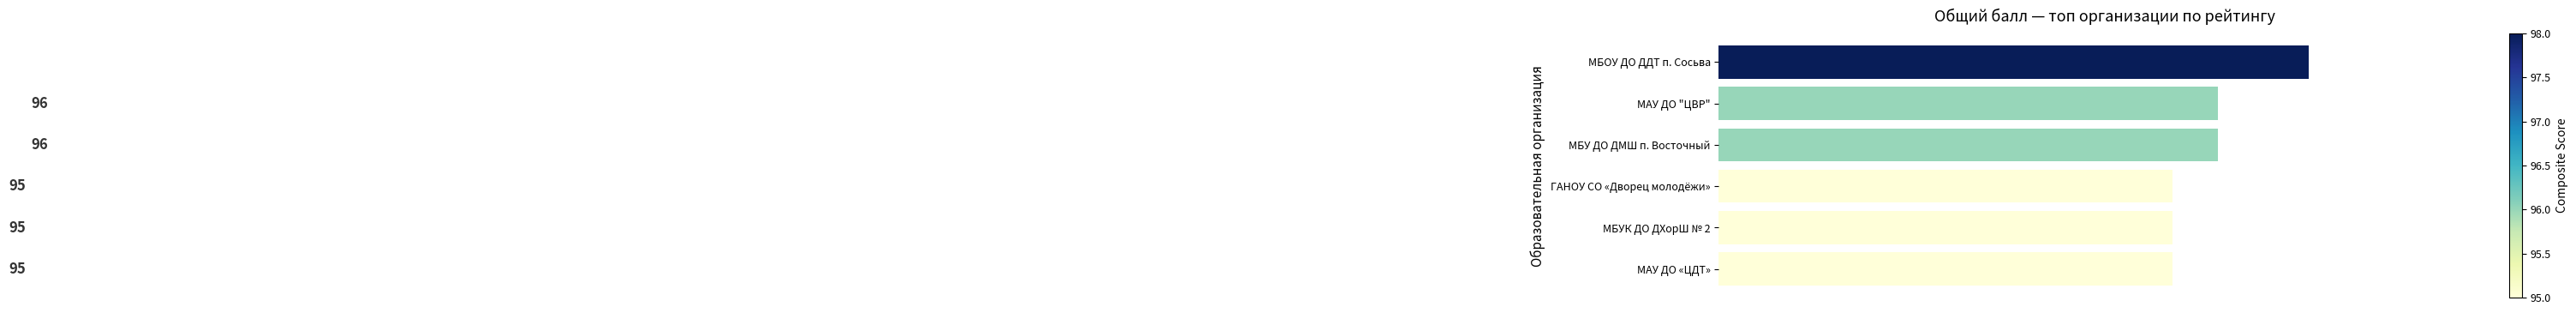

What is the approximate value at МАУ ДО «ЦДТ»?

95